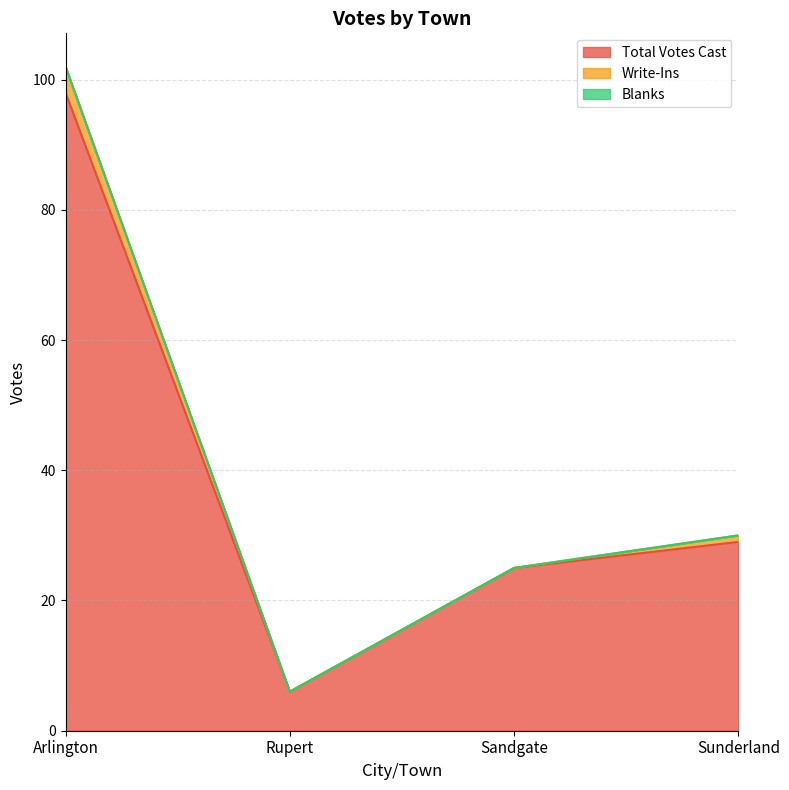

What is the value of the Write-Ins point at the 4th from the left?

1